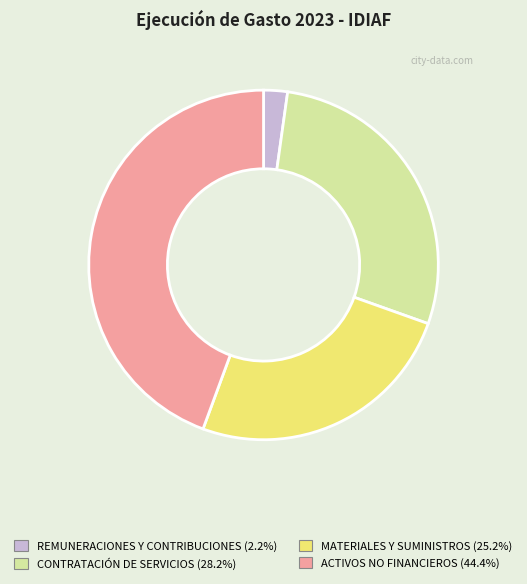

Is there a majority slice in this chart?

No